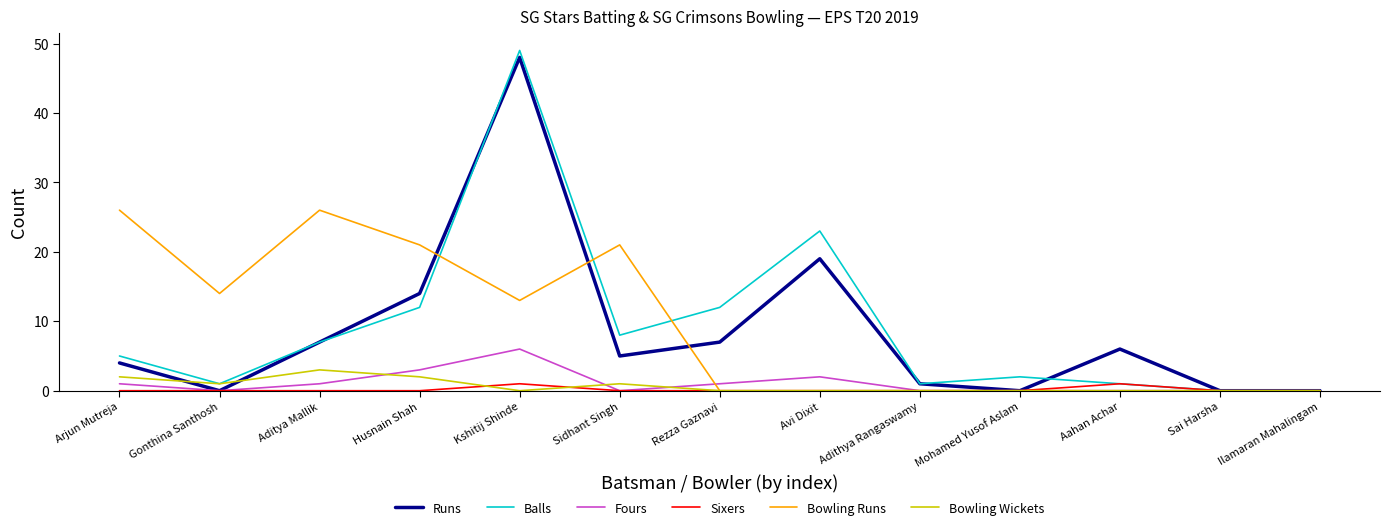

Which label corresponds to the largest value in the chart?

Kshitij Shinde